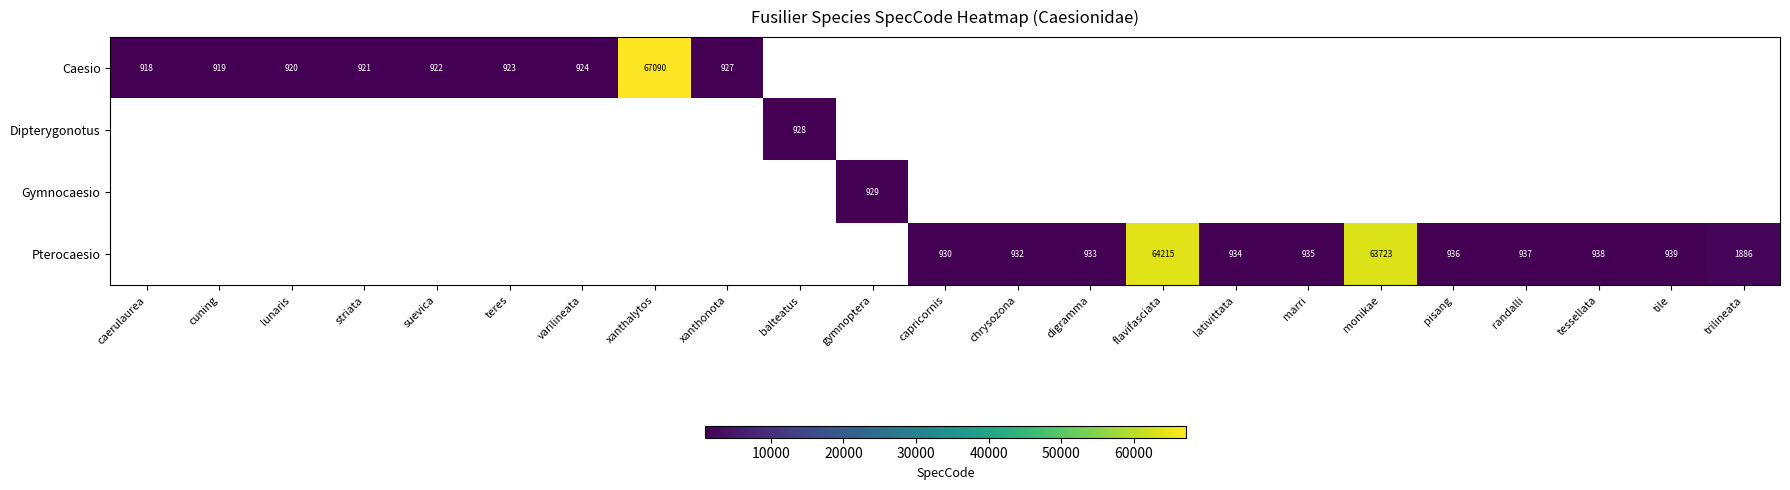

Is it true that Pterocaesio equals 787 at trilineata?

False